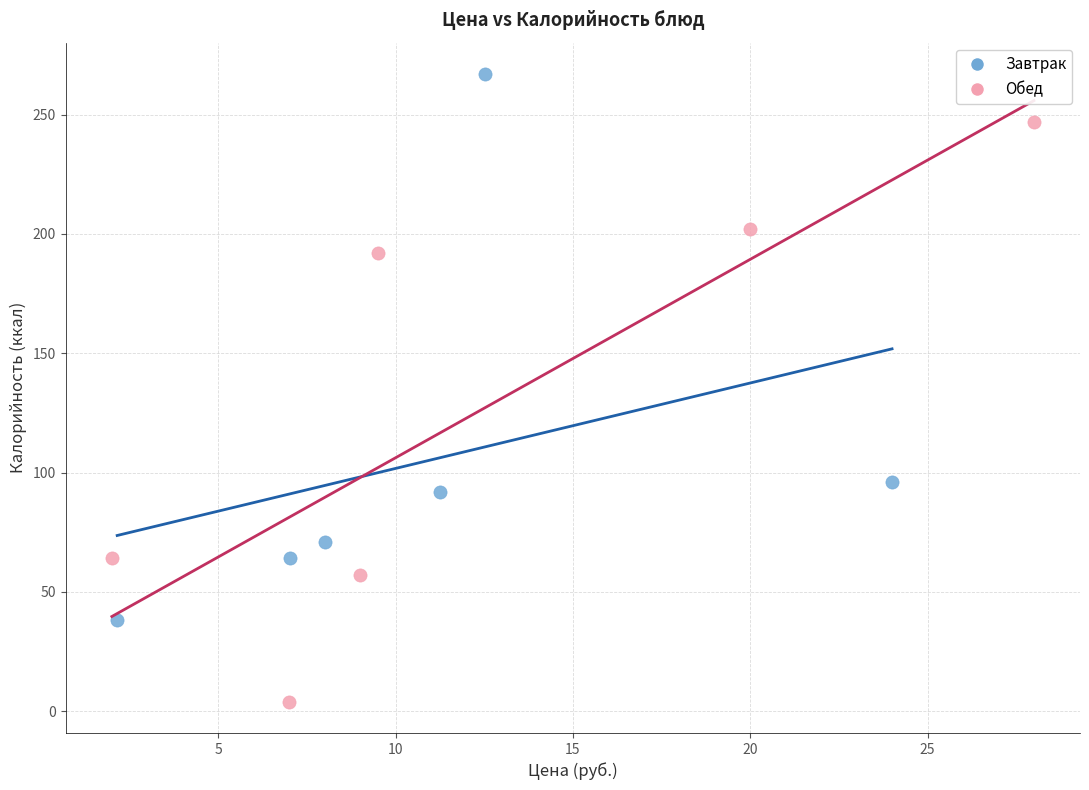

Which series contains the highest Y value?

Завтрак